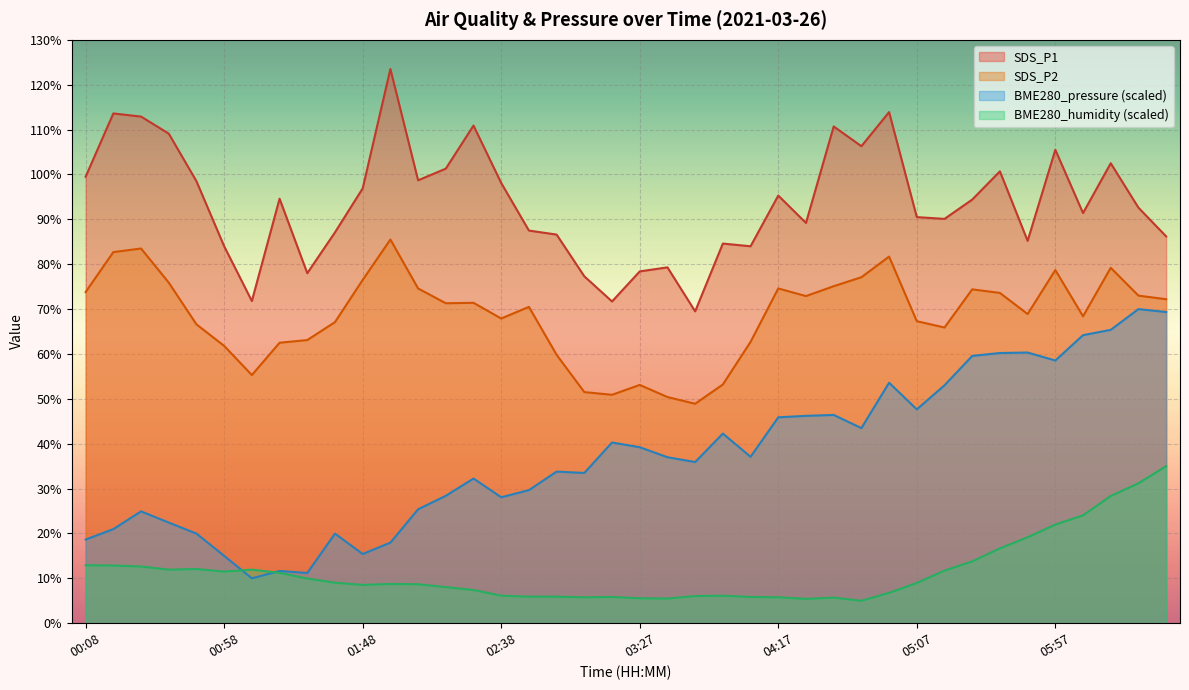

At which label does BME280_pressure reach its peak?

06:27